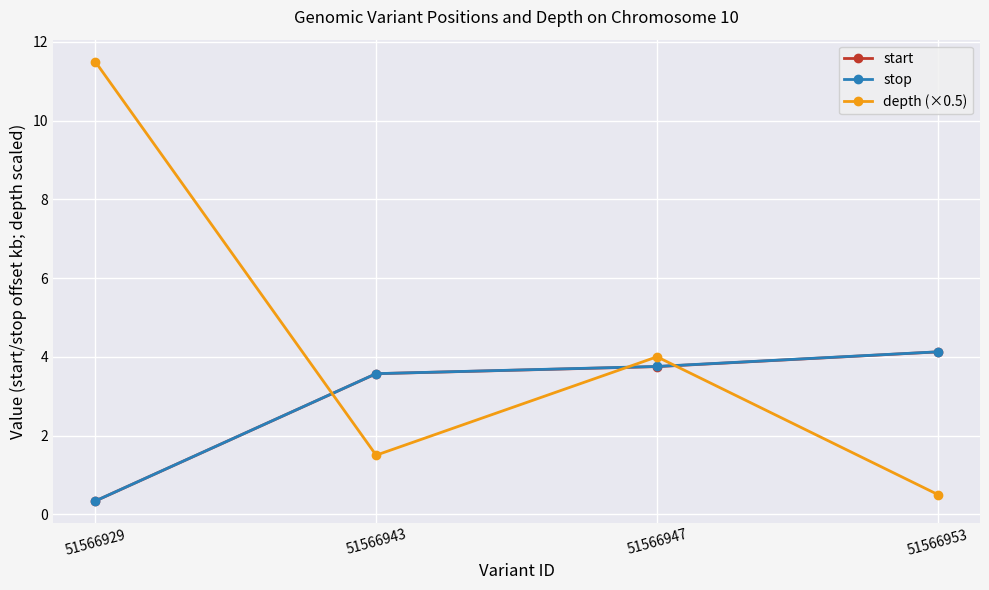

What are all the series names shown in the legend?

start, stop, depth (×0.5)